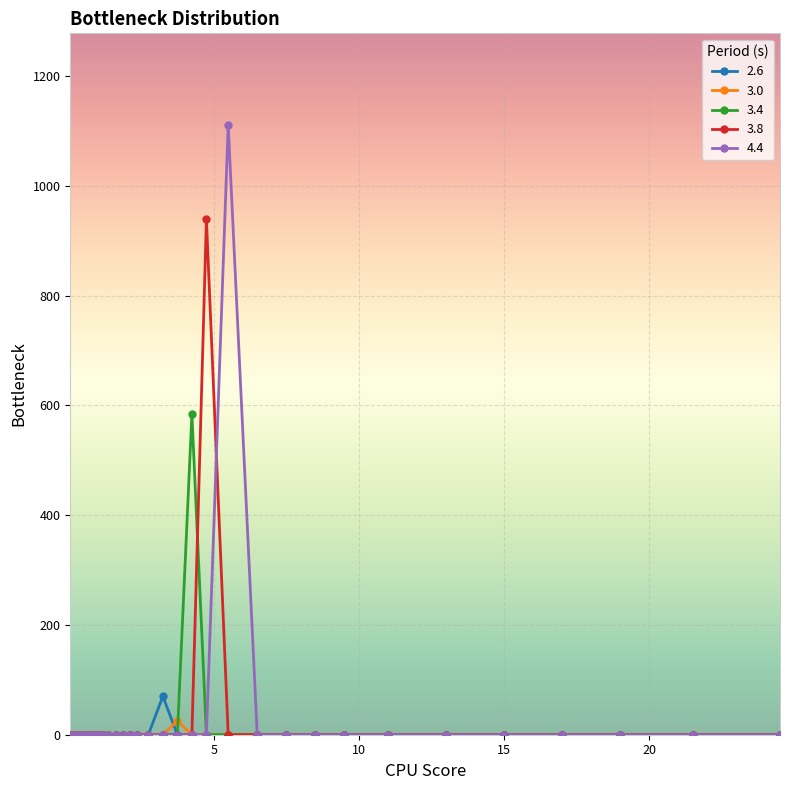

Rank the categories by 2.6 value from highest to lowest.

3.25, 0.0625, 0.1875, 0.3125, 0.4375, 0.5625, 0.6875, 0.8125, 0.9375, 1.0625, 1.1875, 1.375, 1.625, 1.875, 2.125, 2.375, 2.75, 3.75, 4.25, 4.75, 5.5, 6.5, 7.5, 8.5, 9.5, 11, 13, 15, 17, 19, 21.5, 24.5